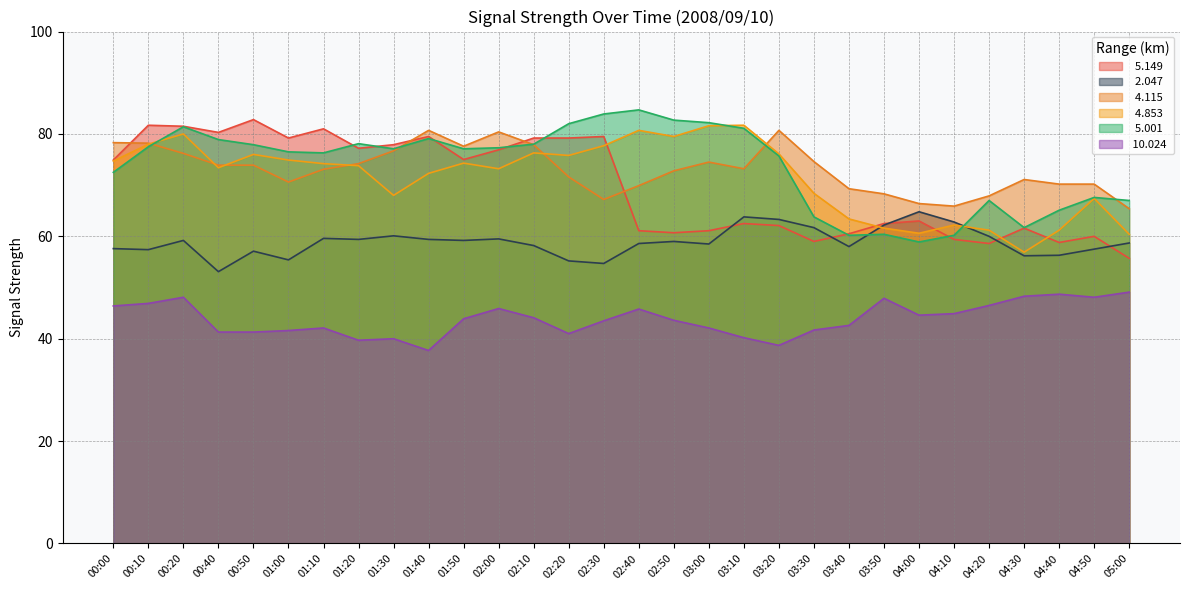

Where does the   4.853 series first go above 74?

00:00